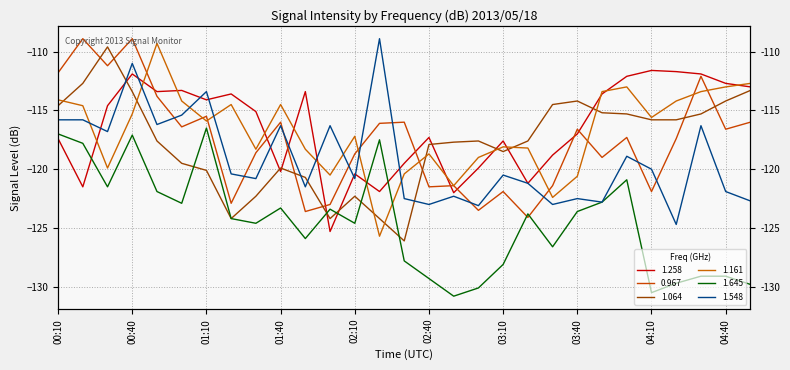

After their last crossing, which series has the higher values: 0.967 or 1.161?

1.161